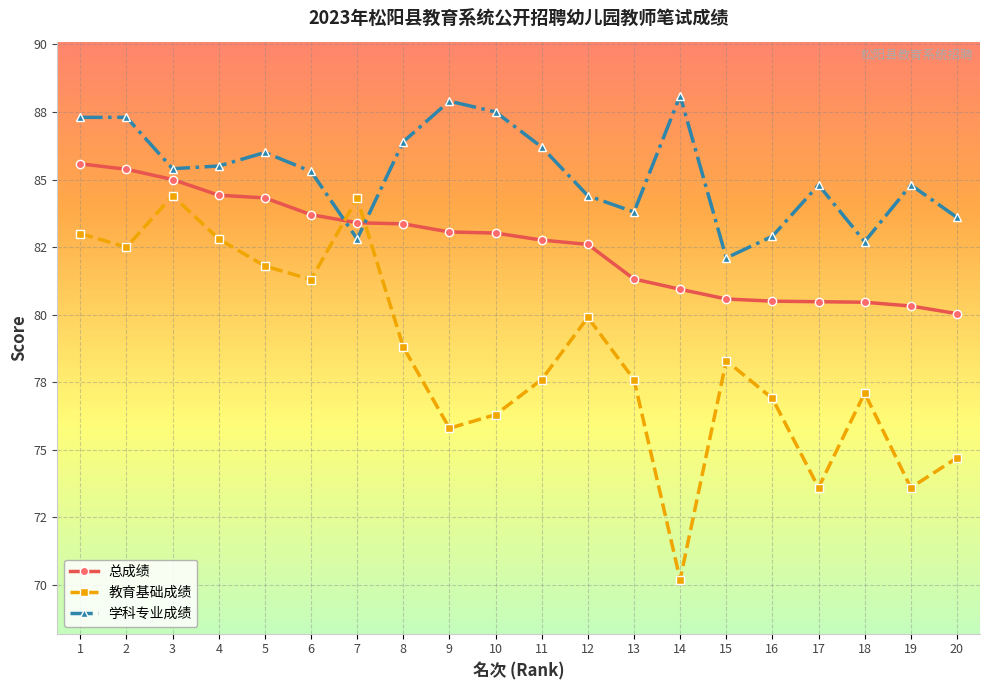

Reading right to left, extract all data points from this chart.

总成绩: 80.0	80.3	80.5	80.5	80.5	80.6	80.9	81.3	82.6	82.8	83.0	83.1	83.4	83.4	83.7	84.3	84.4	85.0	85.4	85.6
教育基础成绩: 74.7	73.6	77.1	73.6	76.9	78.3	70.2	77.6	79.9	77.6	76.3	75.8	78.8	84.3	81.3	81.8	82.8	84.4	82.5	83.0
学科专业成绩: 83.6	84.8	82.7	84.8	82.9	82.1	88.1	83.8	84.4	86.2	87.5	87.9	86.4	82.8	85.3	86.0	85.5	85.4	87.3	87.3